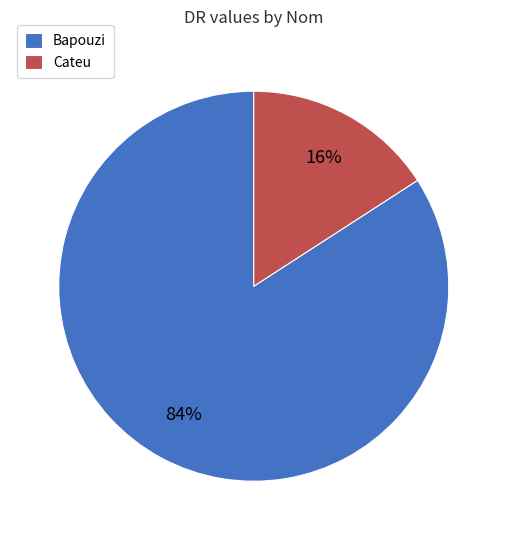

Is it true that Bapouzi is 79% of the pie?

False